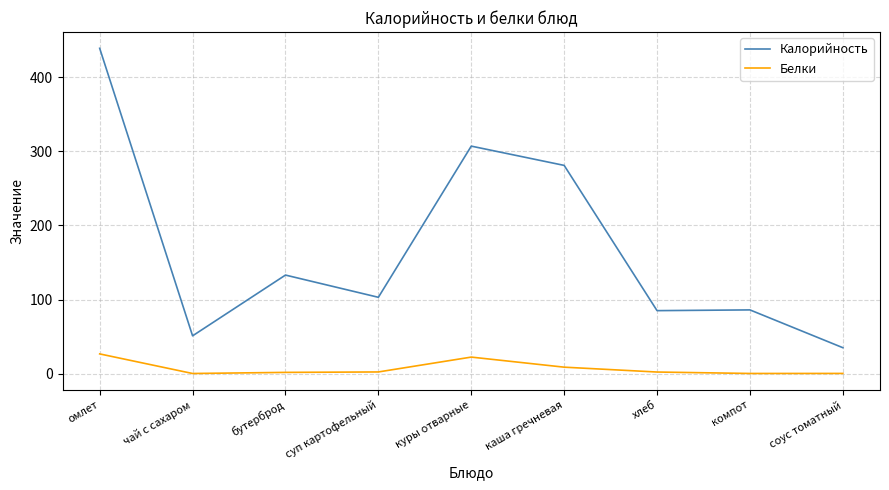

True or false: Калорийность has more than 0 points higher than both neighbors.

True